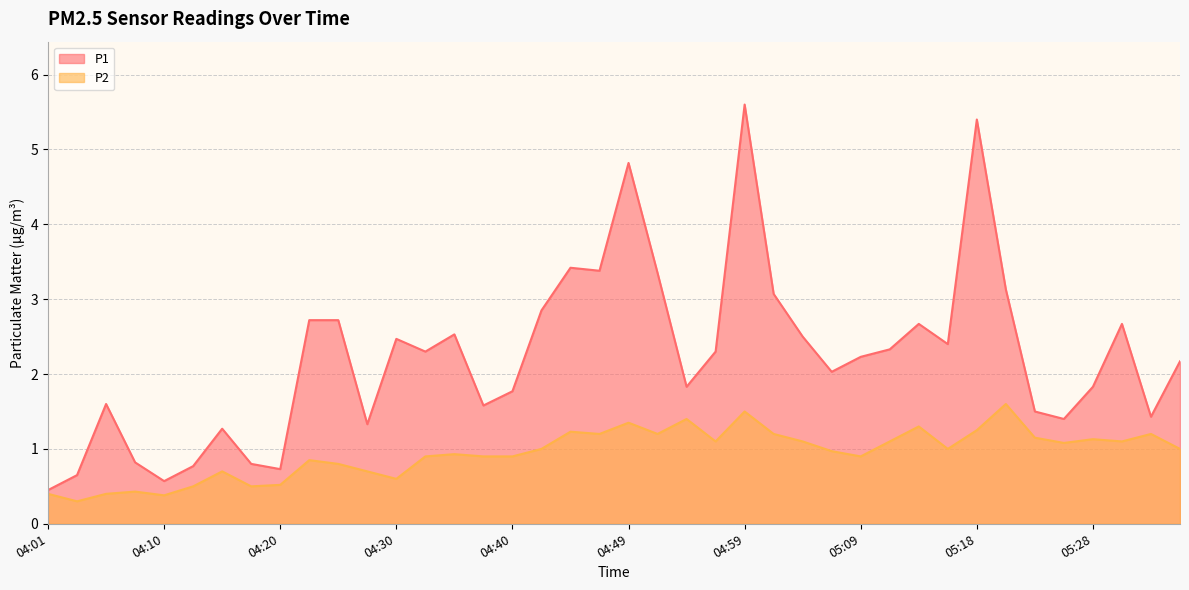

What position from the left is 04:25?

11